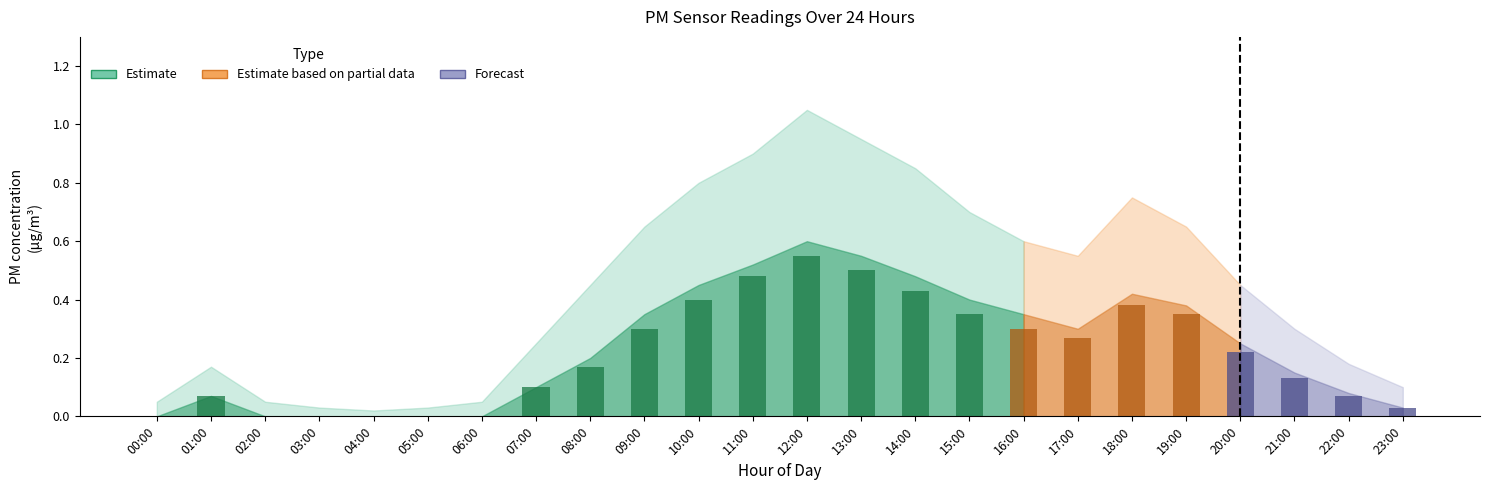

What is the label of the 21st bar from the right?

03:00